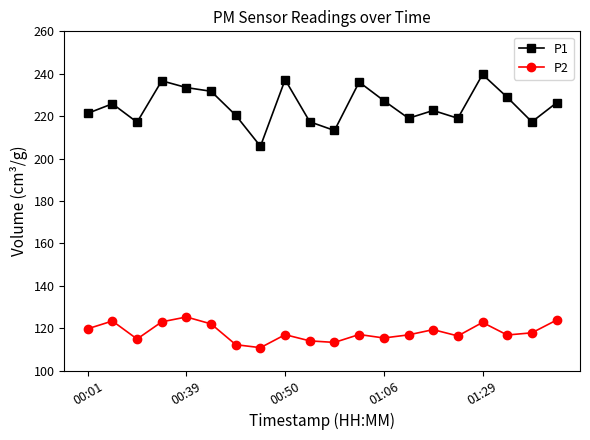

How many data points does each series have?

20